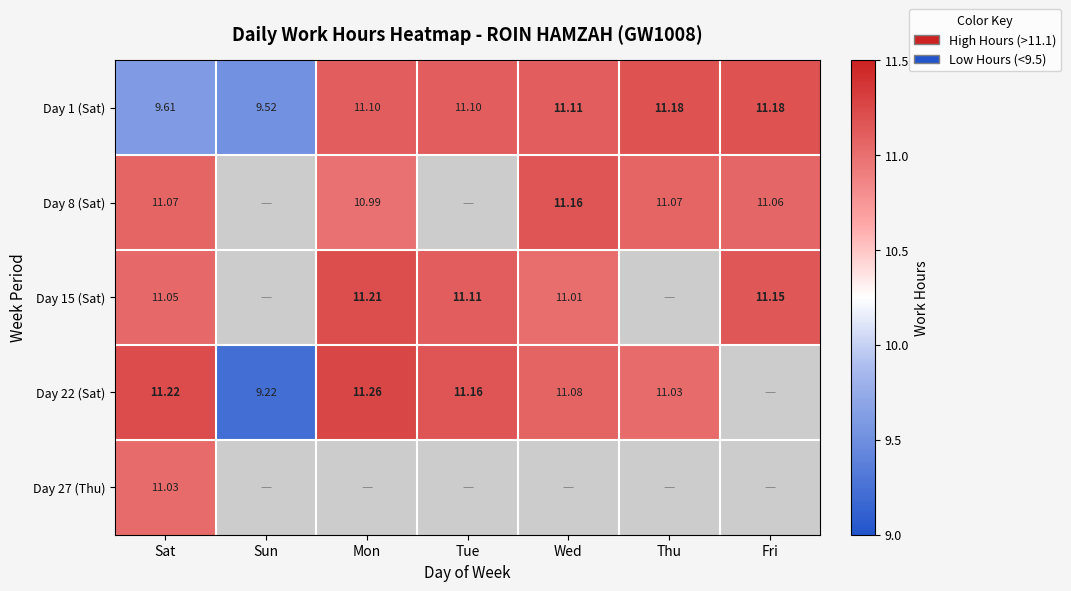

What is the minimum value shown in the chart?

9.2